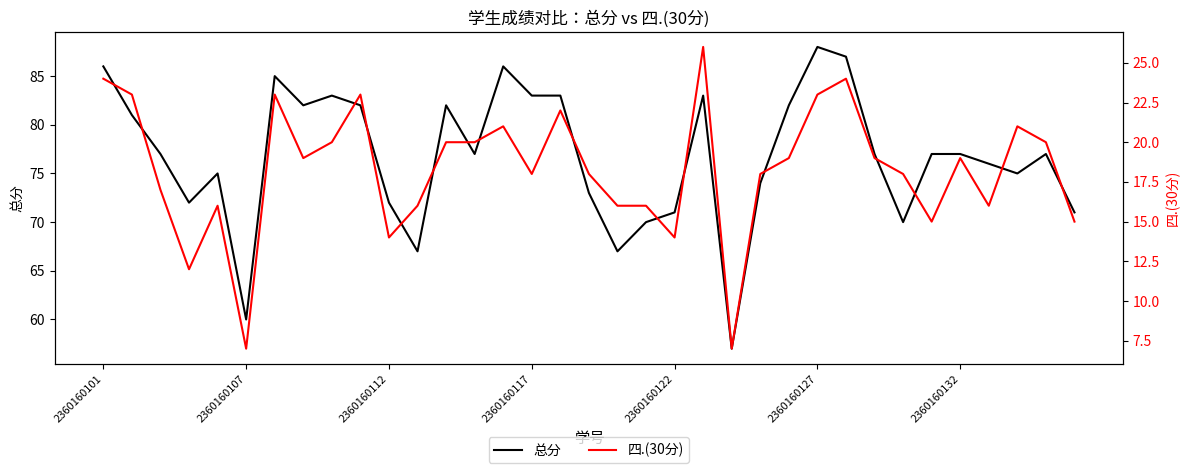

What are all the series names shown in the legend?

总分, 四.(30分)